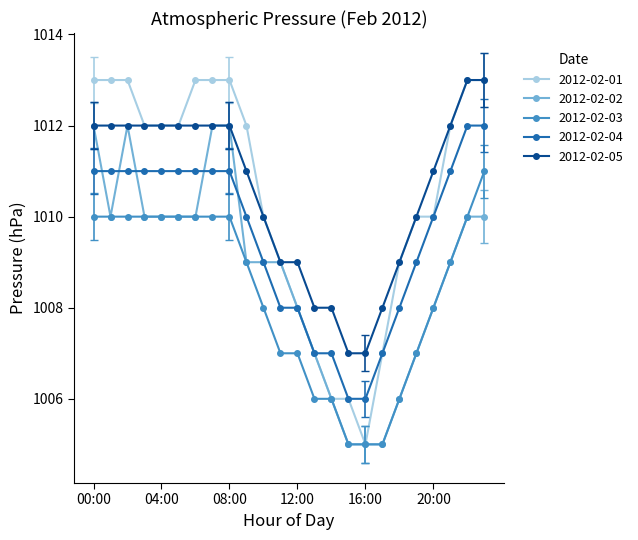

True or false: 2012-02-03 and 2012-02-04 intersect in this chart.

False